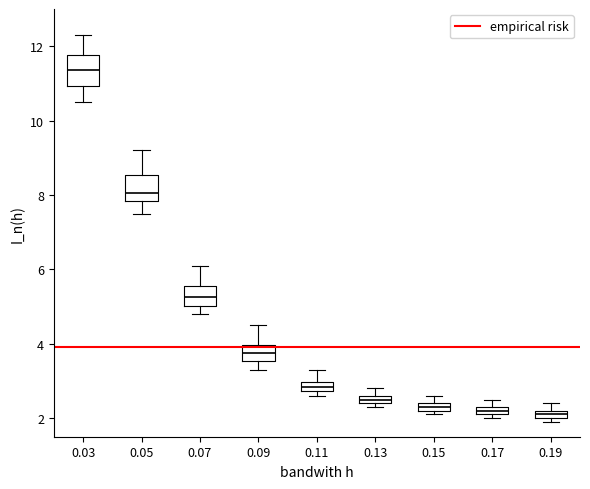

Where does the median line of the box at x = 0.05 sit on the y-axis? The values are not printed on the chart, so give them approximately, as read against the axis.

8.0